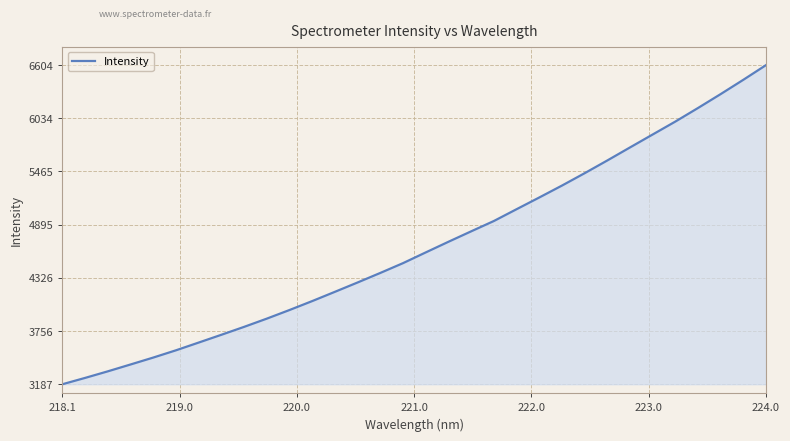

What is the difference between the maximum and minimum values?

3417.3